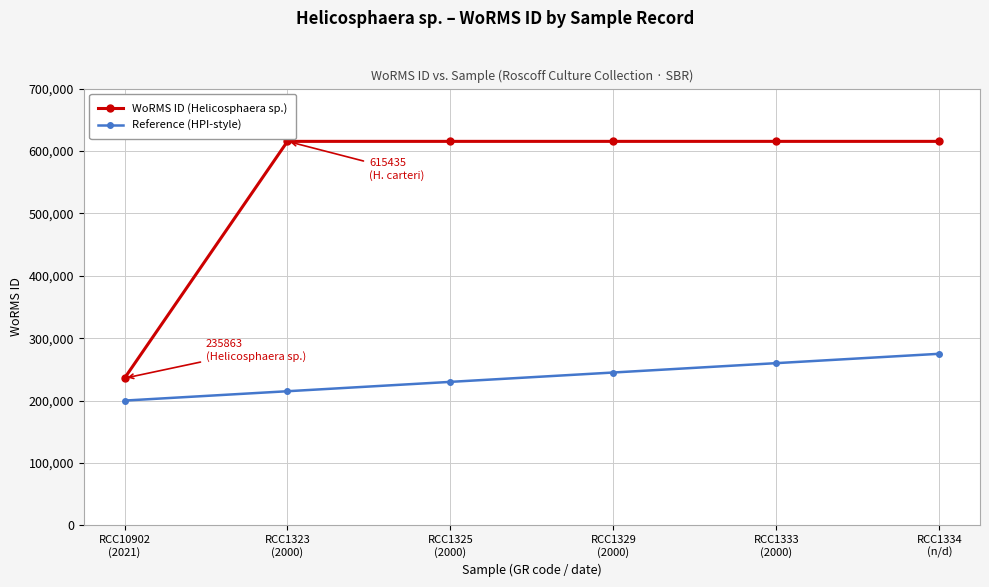

True or false: WoRMS ID (Helicosphaera sp.) and Reference (HPI-style) cross at least once.

False